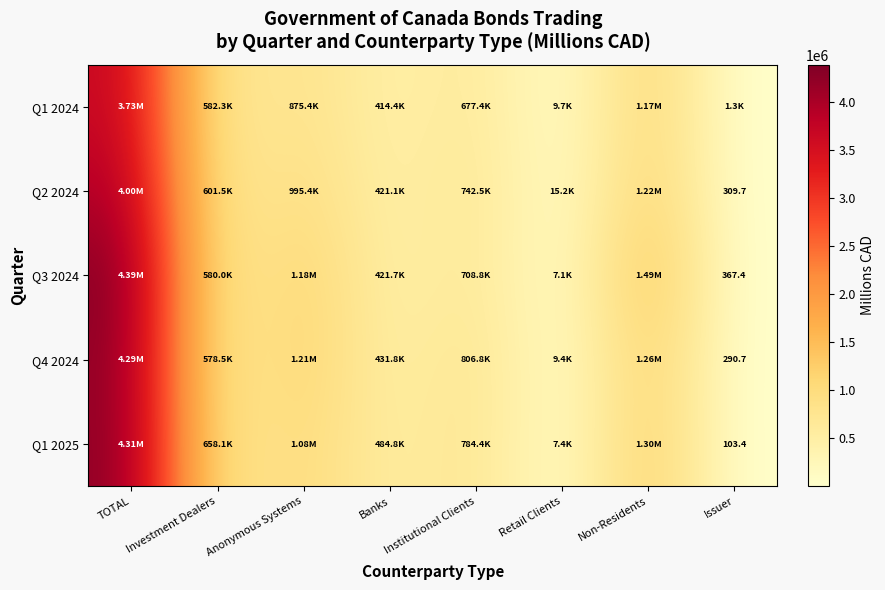

The value of Q3 2024 at Issuer is 122.0. True or false?

False